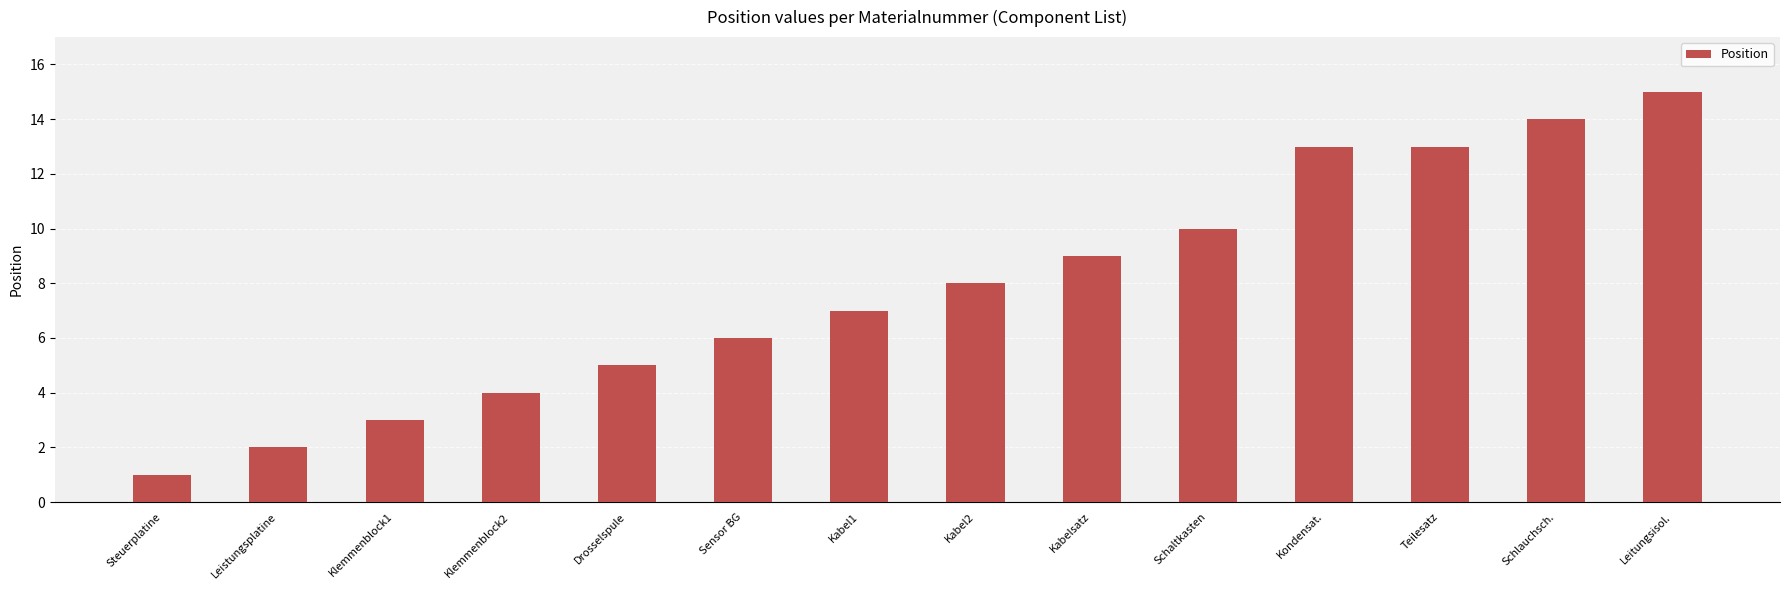

Reading left to right, transcribe all the data shown in this chart.

1	2	3	4	5	6	7	8	9	10	13	13	14	15